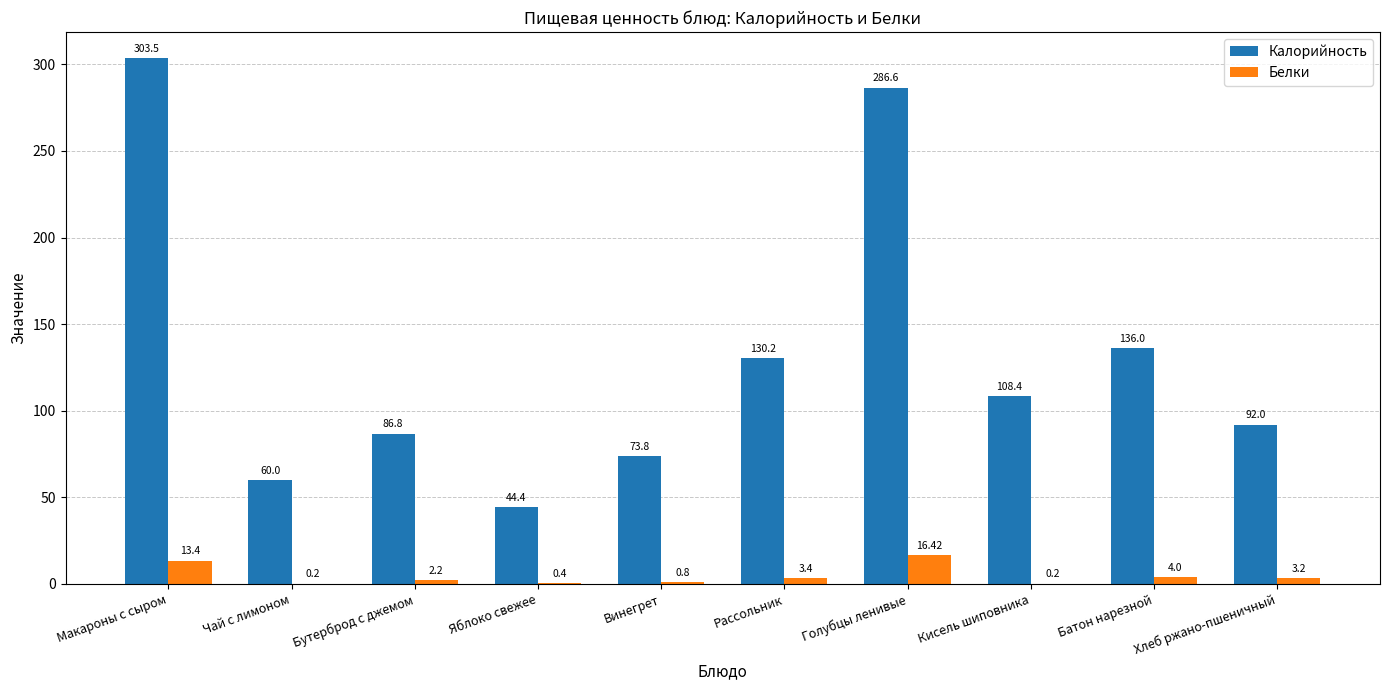

At which label does Белки reach its peak?

Голубцы ленивые